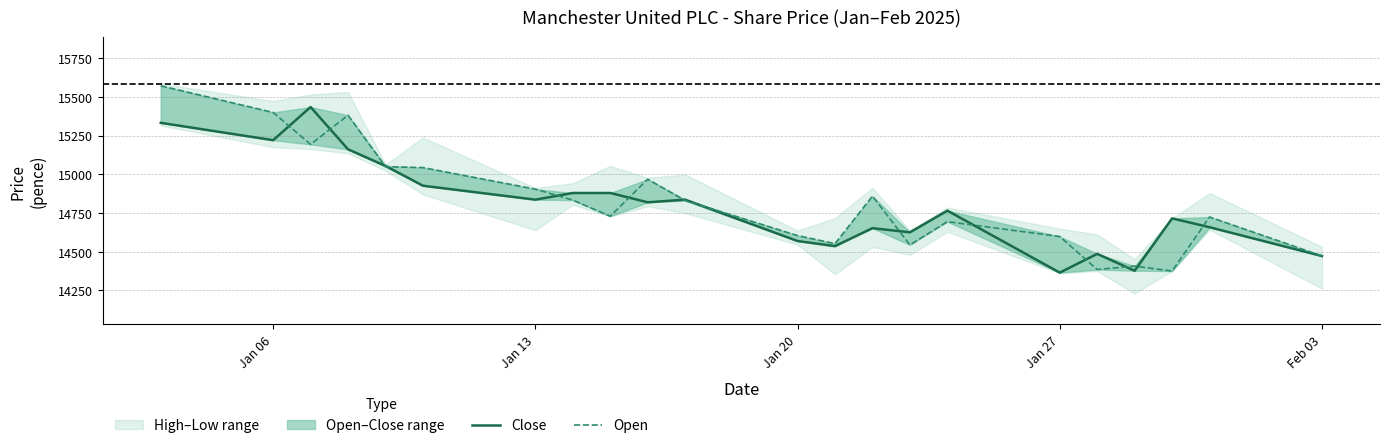

Is the value of Close at 6 greater than the value of Open at 17?

Yes